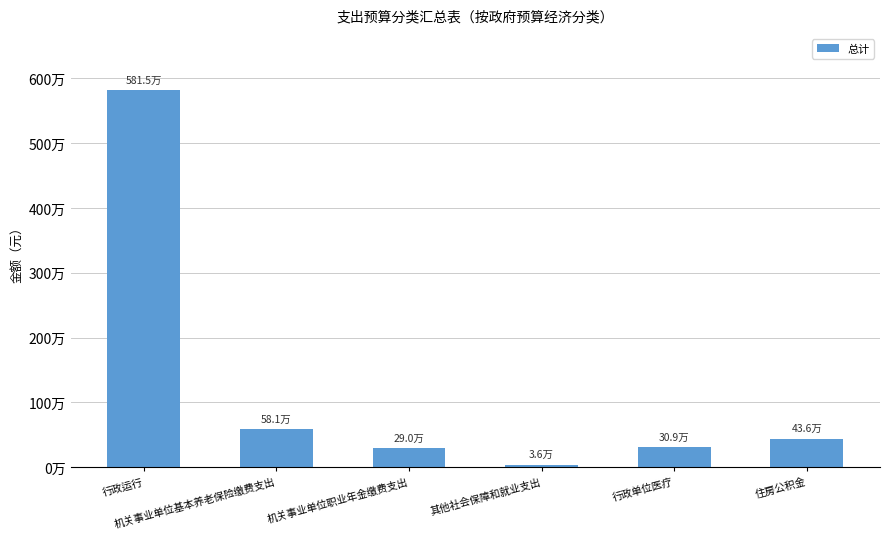

At which label does the data first exceed 435636?

行政运行